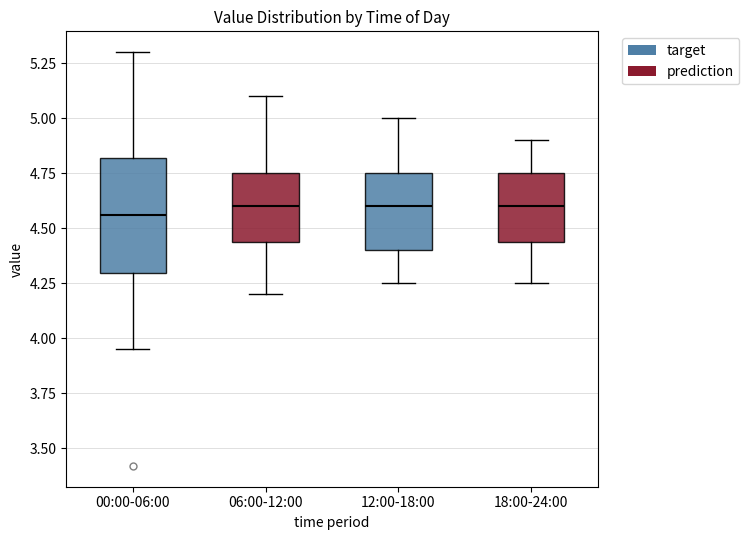

Reading left to right, transcribe this box plot: for each box, give where its median line is, the range the box spans, and where its two whiskers end, as read against the y-axis. The values are not printed on the chart, so give them approximately, as read against the axis.

00:00-06:00: median 4.55, box 4.30 to 4.80, whiskers 3.95 to 5.30
06:00-12:00: median 4.60, box 4.45 to 4.75, whiskers 4.20 to 5.10
12:00-18:00: median 4.60, box 4.40 to 4.75, whiskers 4.25 to 5.00
18:00-24:00: median 4.60, box 4.45 to 4.75, whiskers 4.25 to 4.90